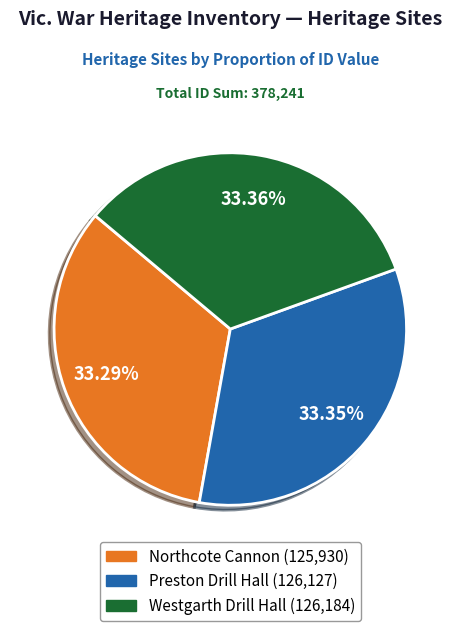

To the nearest percent, what is the combined percentage of Northcote Cannon and Preston Drill Hall?

67%